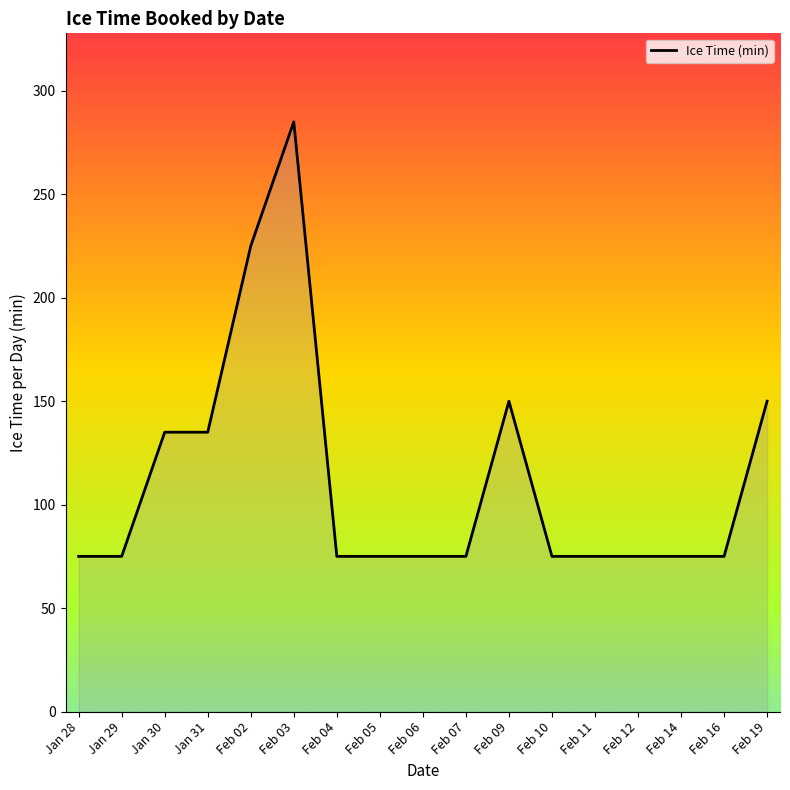

The chart shows a value of 106 at Feb 10. True or false?

False